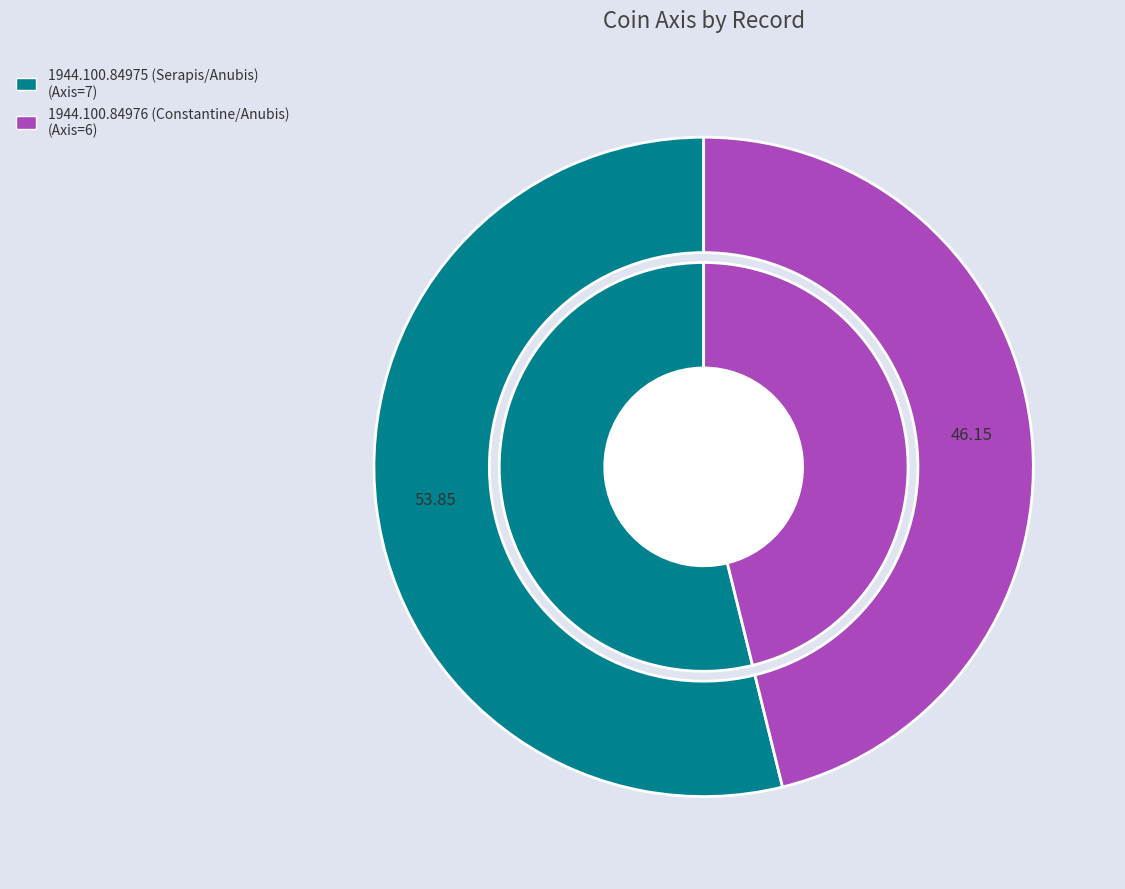

What is the majority slice?

1944.100.84975 (Serapis/Anubis)